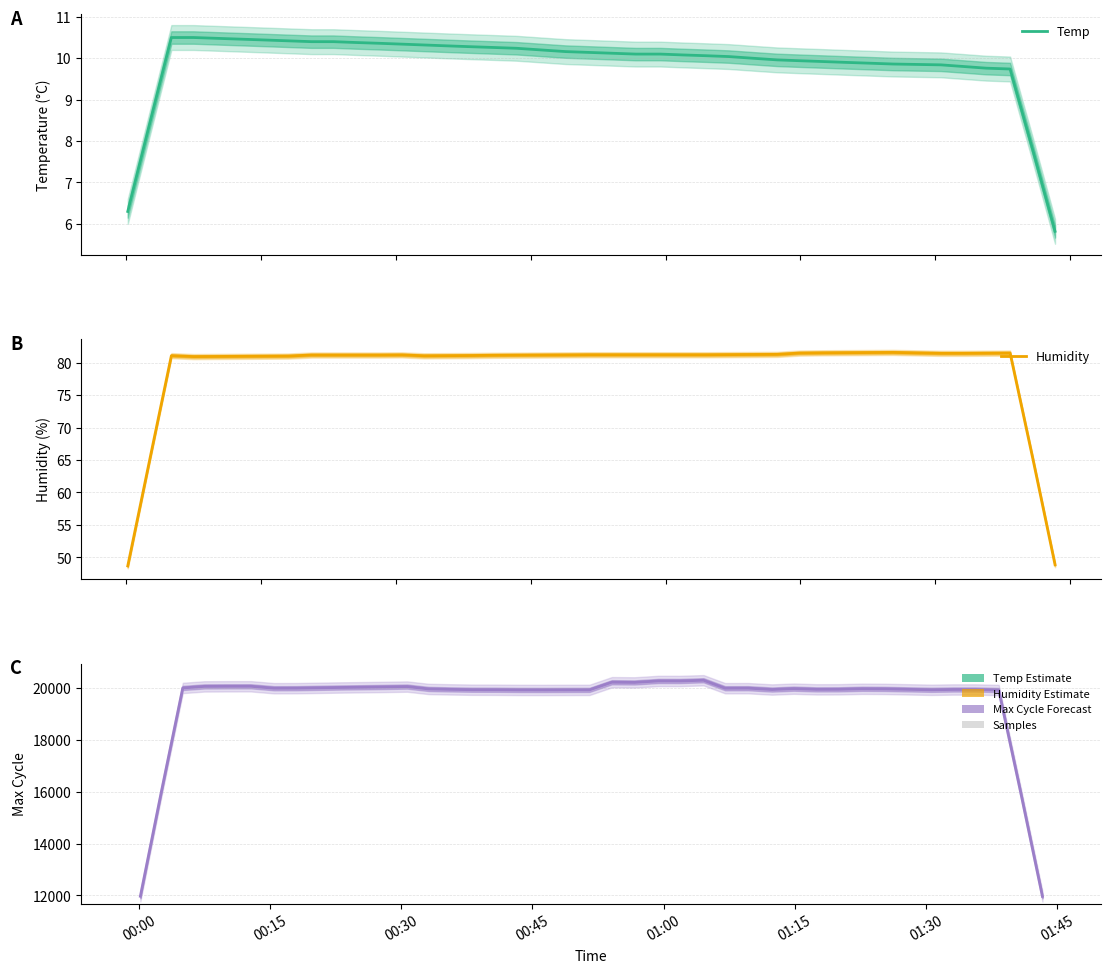

Reading left to right, list all the values displayed in this chart.

Temp: 6.3	8.4	10.5	10.5	10.5	10.5	10.4	10.4	10.4	10.4	10.4	10.4	10.3	10.3	10.3	10.3	10.3	10.2	10.2	10.2	10.1	10.1	10.1	10.1	10.1	10.1	10.0	10.0	10.0	9.9	9.9	9.9	9.9	9.9	9.8	9.8	9.8	9.7	7.8	5.8
Humidity: 48.7	64.9	81.1	80.9	80.9	81.0	81.0	81.0	81.2	81.2	81.2	81.2	81.2	81.0	81.1	81.1	81.1	81.1	81.2	81.2	81.2	81.2	81.2	81.2	81.2	81.2	81.2	81.2	81.3	81.5	81.5	81.5	81.5	81.6	81.4	81.4	81.4	81.5	65.2	48.9
Max_cycle: 11970.0	16029.2	20010.8	20070.2	20073.8	20074.6	20000.0	20002.2	20015.8	20028.8	20038.4	20050.4	20063.8	19972.4	19955.8	19943.2	19941.2	19934.4	19933.0	19935.2	19935.8	20231.8	20223.8	20280.8	20279.4	20307.6	20000.0	20001.6	19949.6	19983.4	19956.2	19957.8	19978.8	19973.4	19939.6	19951.4	19951.4	19931.0	15949.0	11965.0
Samples (scaled): 0.1	1.1	2.1	2.1	2.1	2.1	2.1	2.1	2.1	2.1	2.1	2.1	2.1	2.1	2.1	2.1	2.1	2.1	2.1	2.1	2.1	2.1	2.1	2.1	2.1	2.1	2.1	2.1	2.1	2.1	2.1	2.1	2.1	2.1	2.1	2.1	2.1	2.1	1.1	0.1